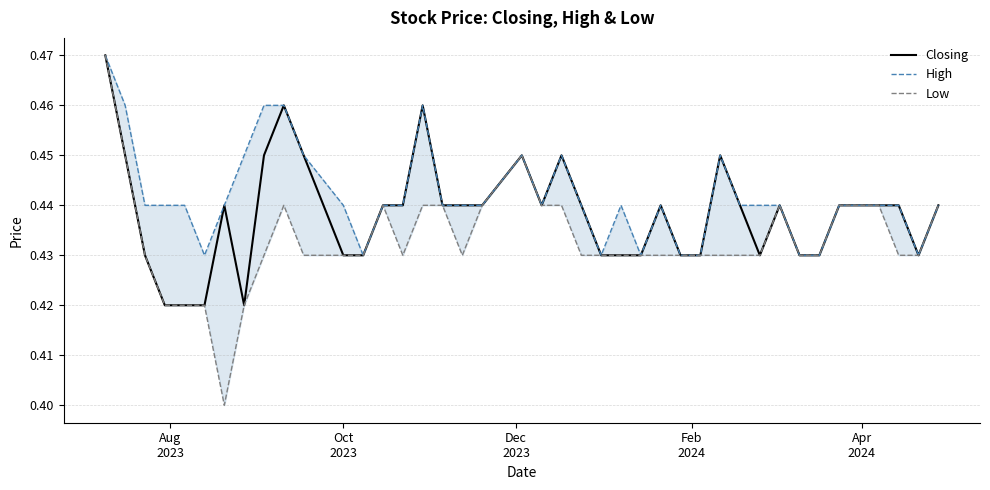

What is the lowest value of the Low series?

0.4